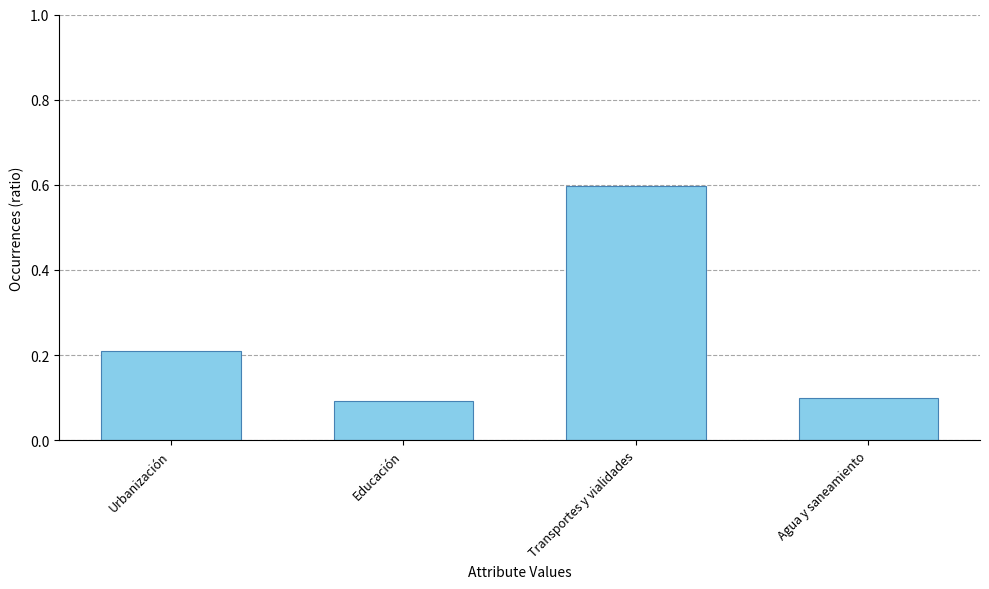

At which category does the chart reach its minimum across all series?

Educación